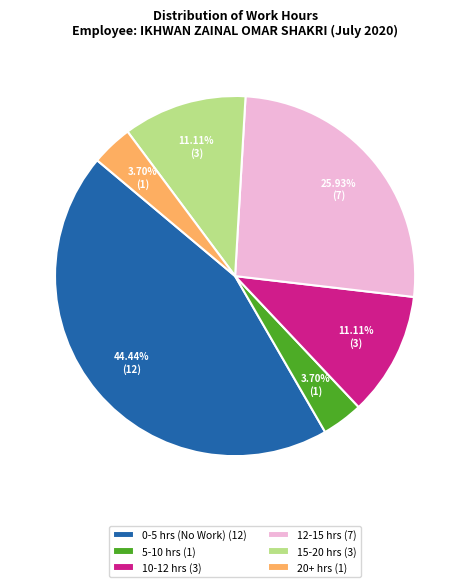

What is the largest slice in the pie chart?

0-5 hrs (No Work) (12)